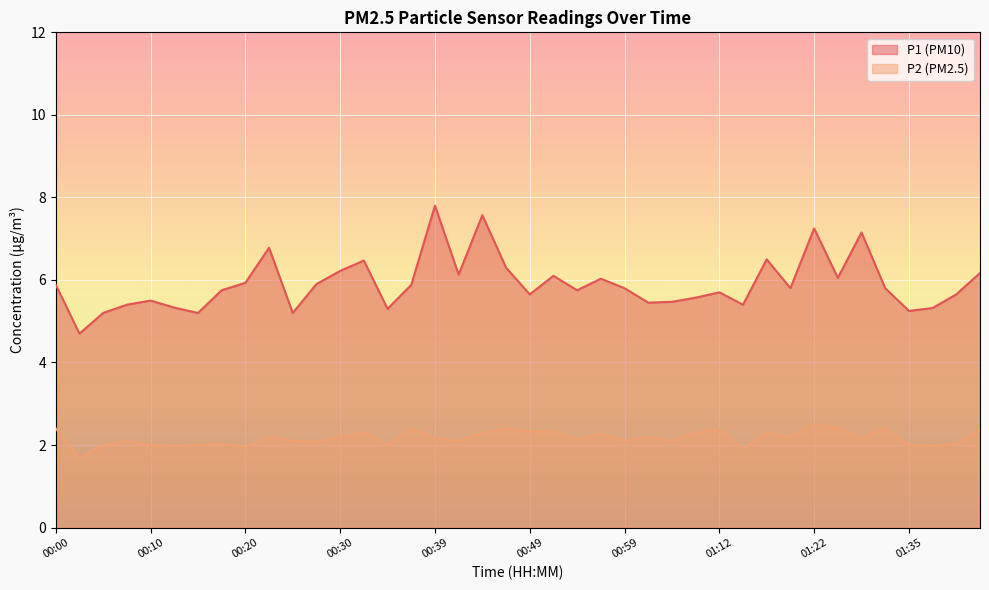

Reading left to right, transcribe all the data shown in this chart.

P1: 5.9	4.7	5.2	5.4	5.5	5.3	5.2	5.8	5.9	6.8	5.2	5.9	6.2	6.5	5.3	5.9	7.8	6.1	7.6	6.3	5.7	6.1	5.8	6.0	5.8	5.5	5.5	5.6	5.7	5.4	6.5	5.8	7.2	6.0	7.2	5.8	5.2	5.3	5.7	6.2
P2: 2.4	1.7	2.0	2.1	2.0	2.0	2.0	2.0	1.9	2.2	2.1	2.1	2.2	2.3	2.0	2.4	2.2	2.1	2.3	2.4	2.3	2.3	2.1	2.3	2.1	2.2	2.1	2.3	2.4	1.9	2.3	2.2	2.5	2.4	2.1	2.4	2.0	2.0	2.0	2.4